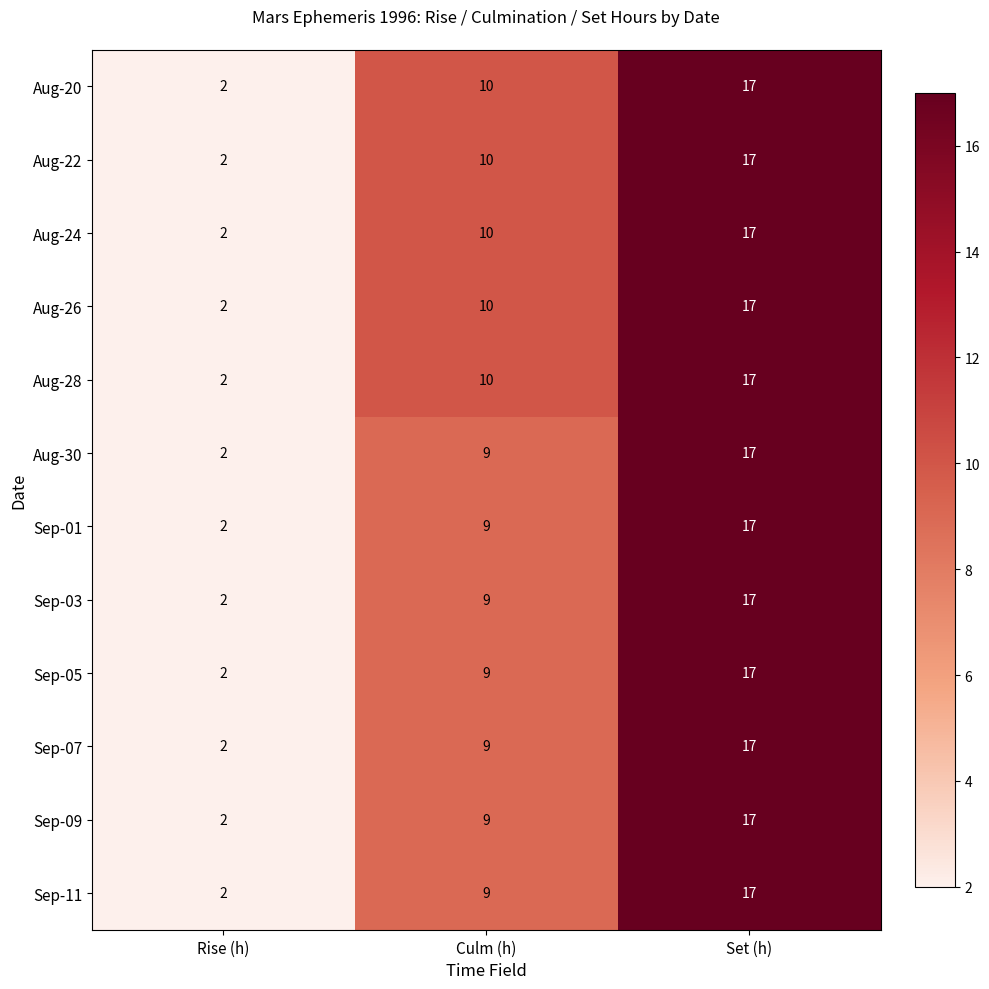

How many data points does each series have?

3